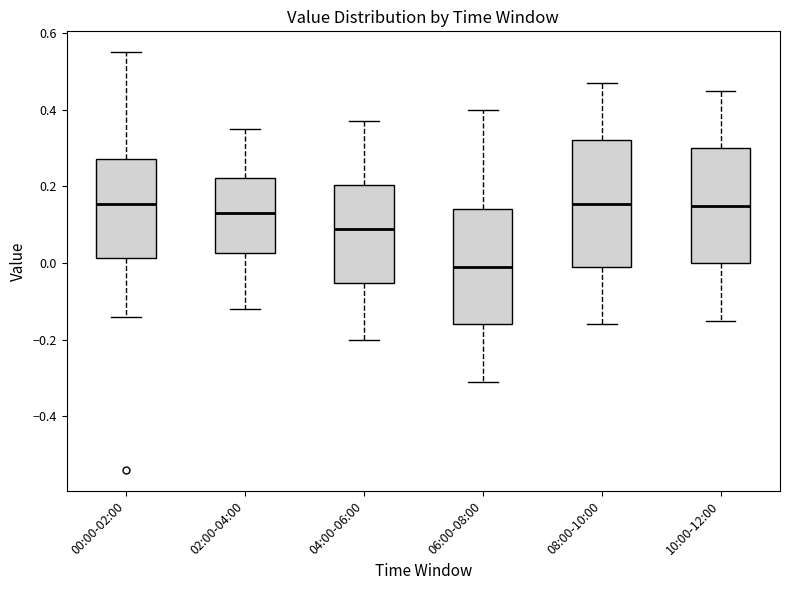

Which box is the tallest, from its lower edge to its upper edge?

08:00-10:00